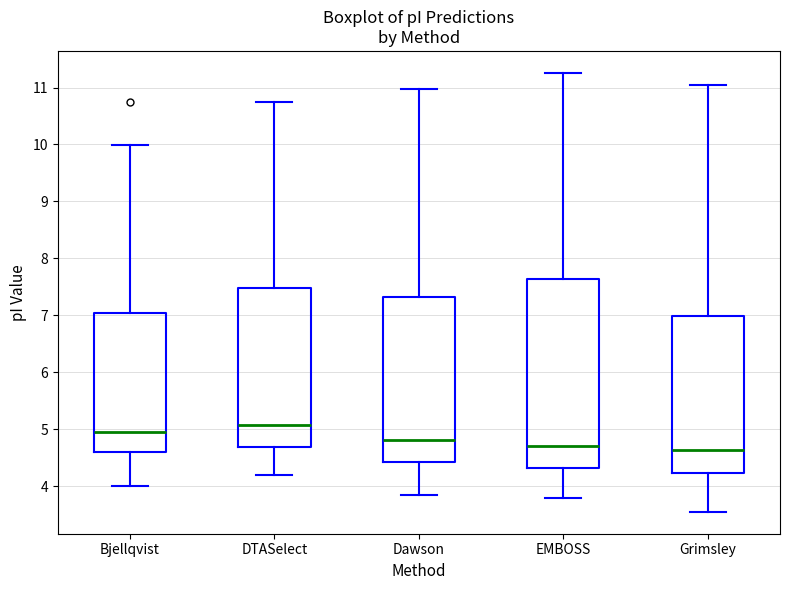

Reading left to right, transcribe this box plot: for each box, give where its median line is, the range the box spans, and where its two whiskers end, as read against the y-axis. The values are not printed on the chart, so give them approximately, as read against the axis.

Bjellqvist: median 4.9, box 4.6 to 7.1, whiskers 4.0 to 10.0
DTASelect: median 5.1, box 4.7 to 7.5, whiskers 4.2 to 10.7
Dawson: median 4.8, box 4.4 to 7.3, whiskers 3.8 to 11.0
EMBOSS: median 4.7, box 4.3 to 7.6, whiskers 3.8 to 11.3
Grimsley: median 4.6, box 4.2 to 7.0, whiskers 3.6 to 11.1